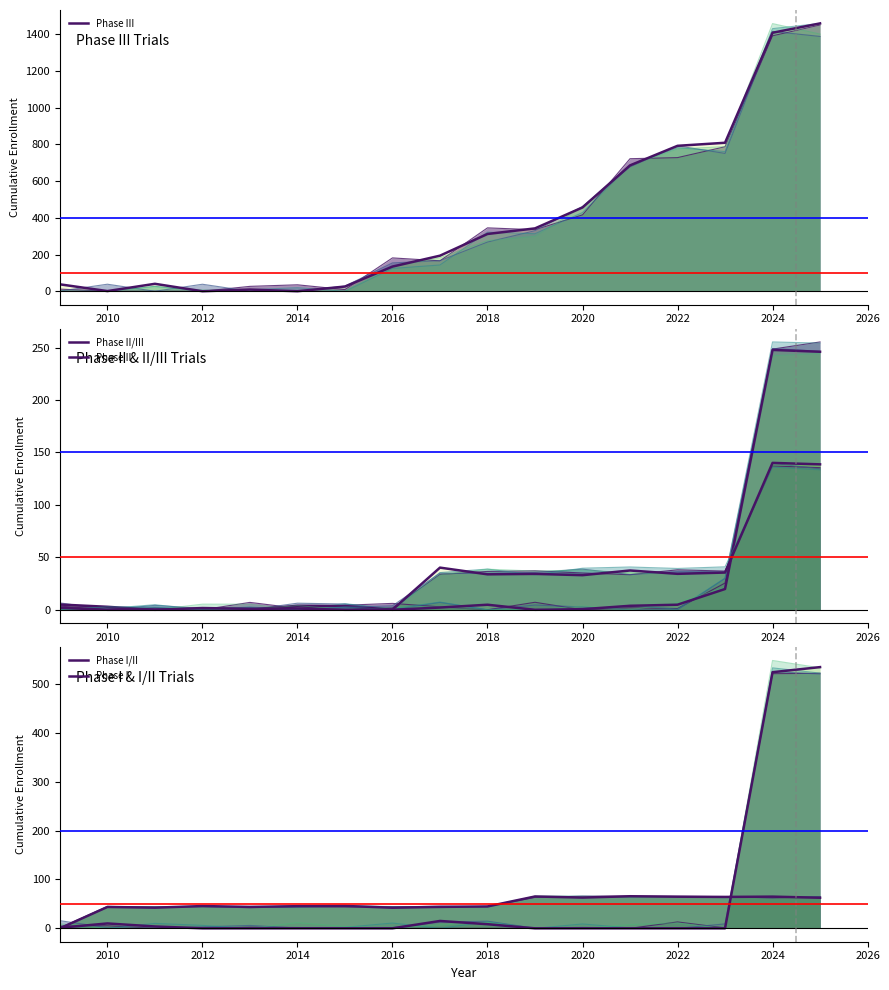

Is it true that Phase I equals 43.7 at 2010?

True